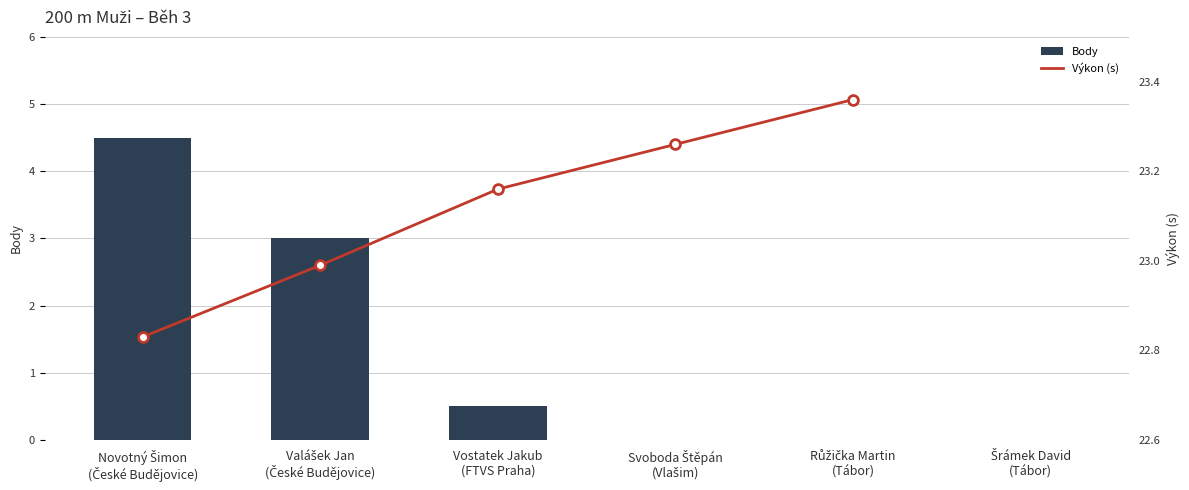

Approximately how many times larger is the value at Novotný Šimon
(České Budějovice) compared to Valášek Jan
(České Budějovice)?

1.5